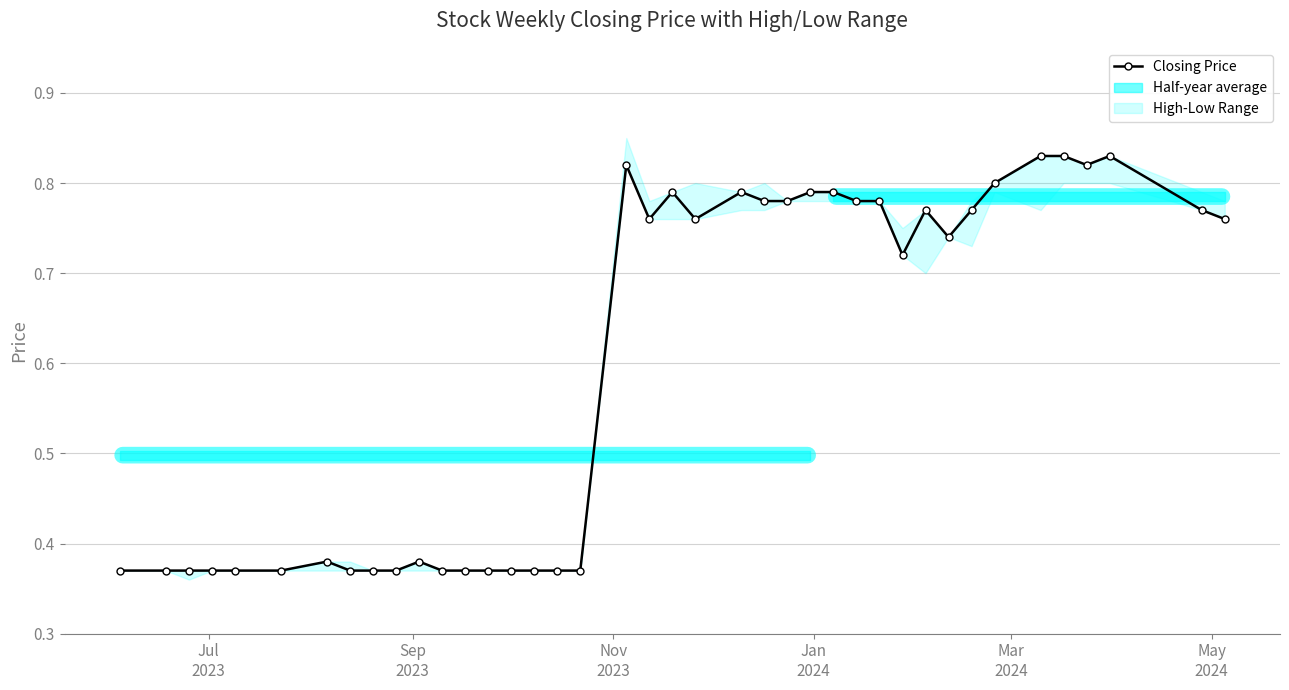

How many Closing Price values are between 0 and 1?

40